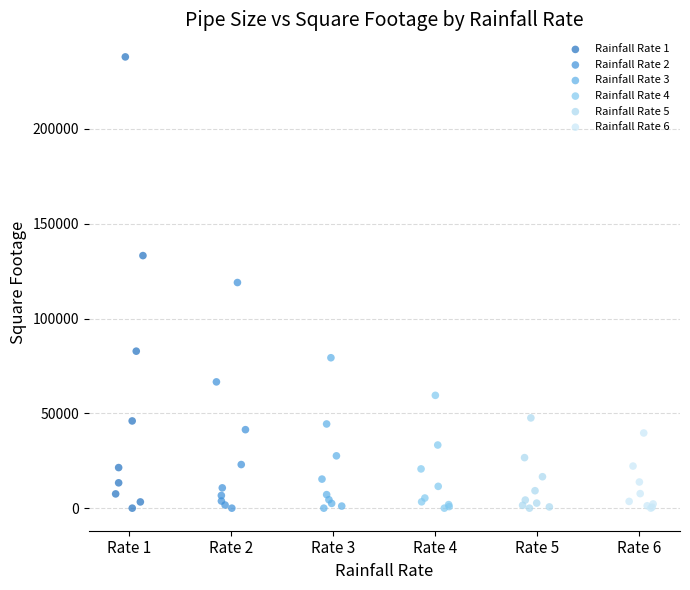

Which series contains the highest Y value?

Rainfall Rate 1